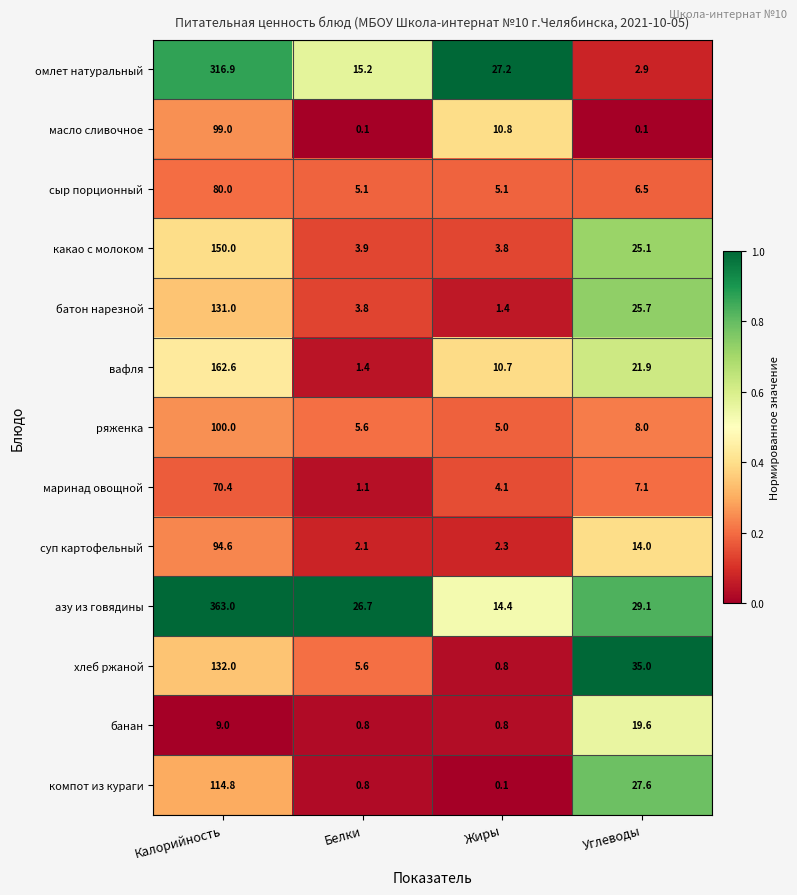

Which series has the widest spread of values?

азу из говядины